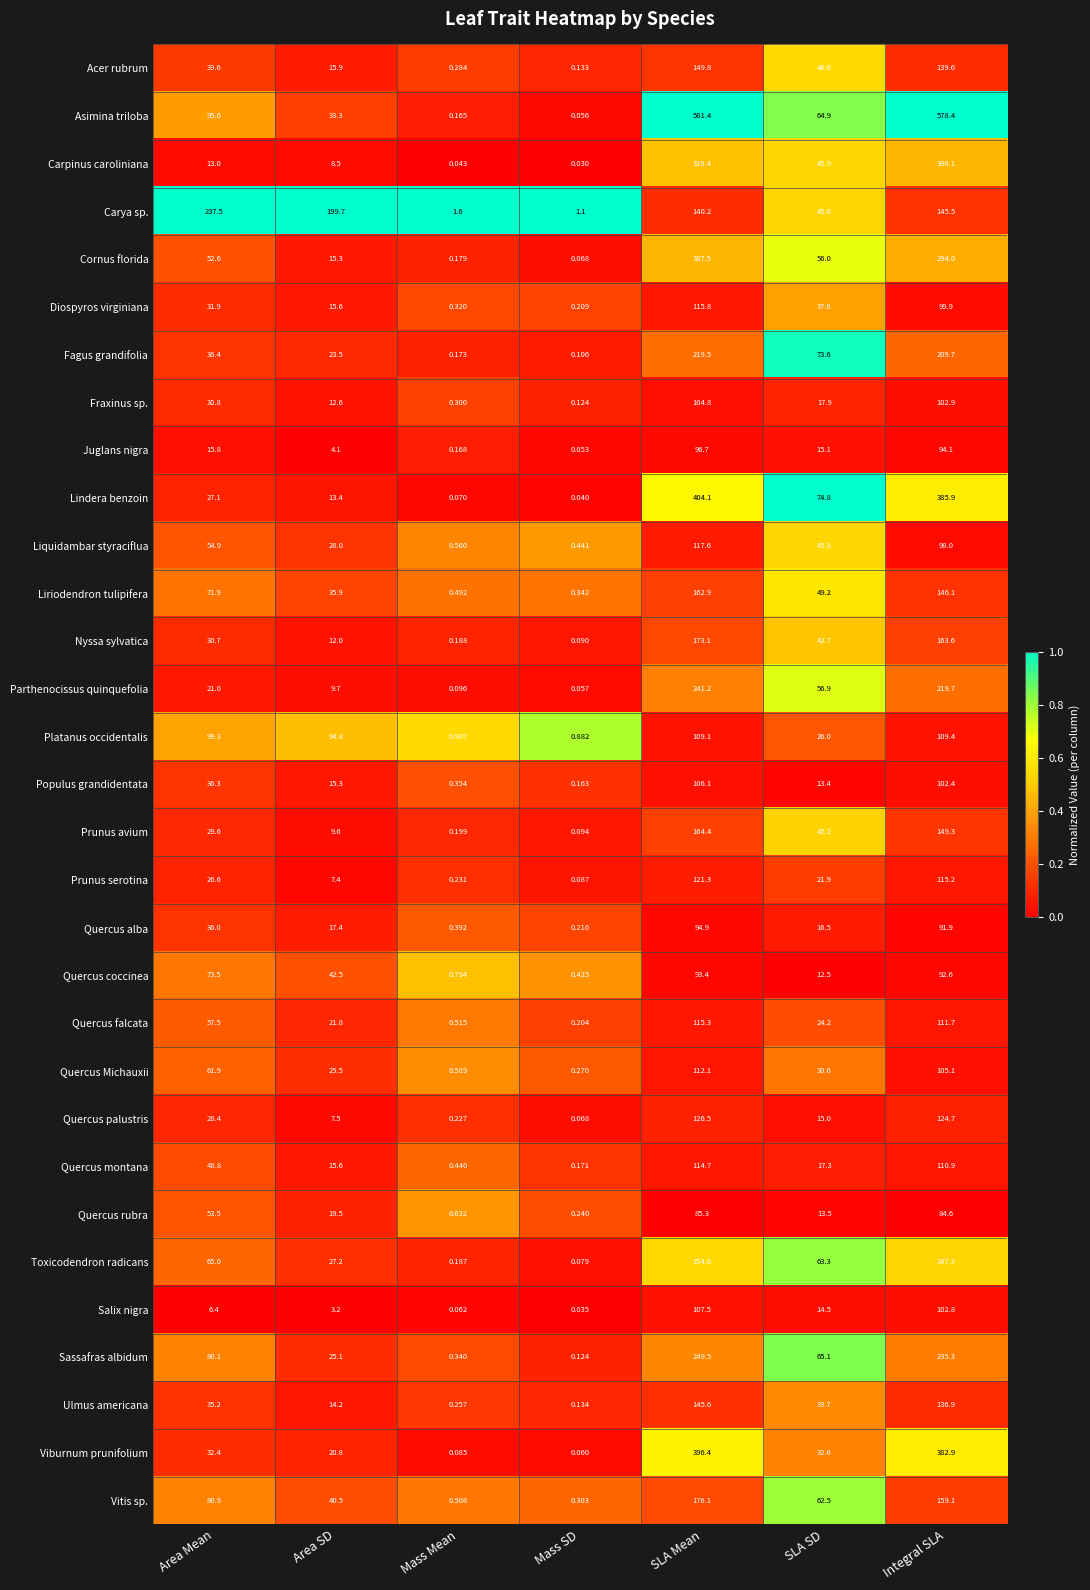

How many series are shown in this chart?

31